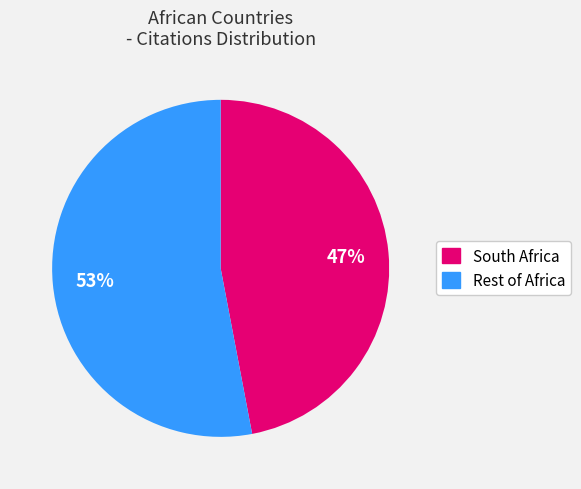

How many slices are in this pie chart?

2